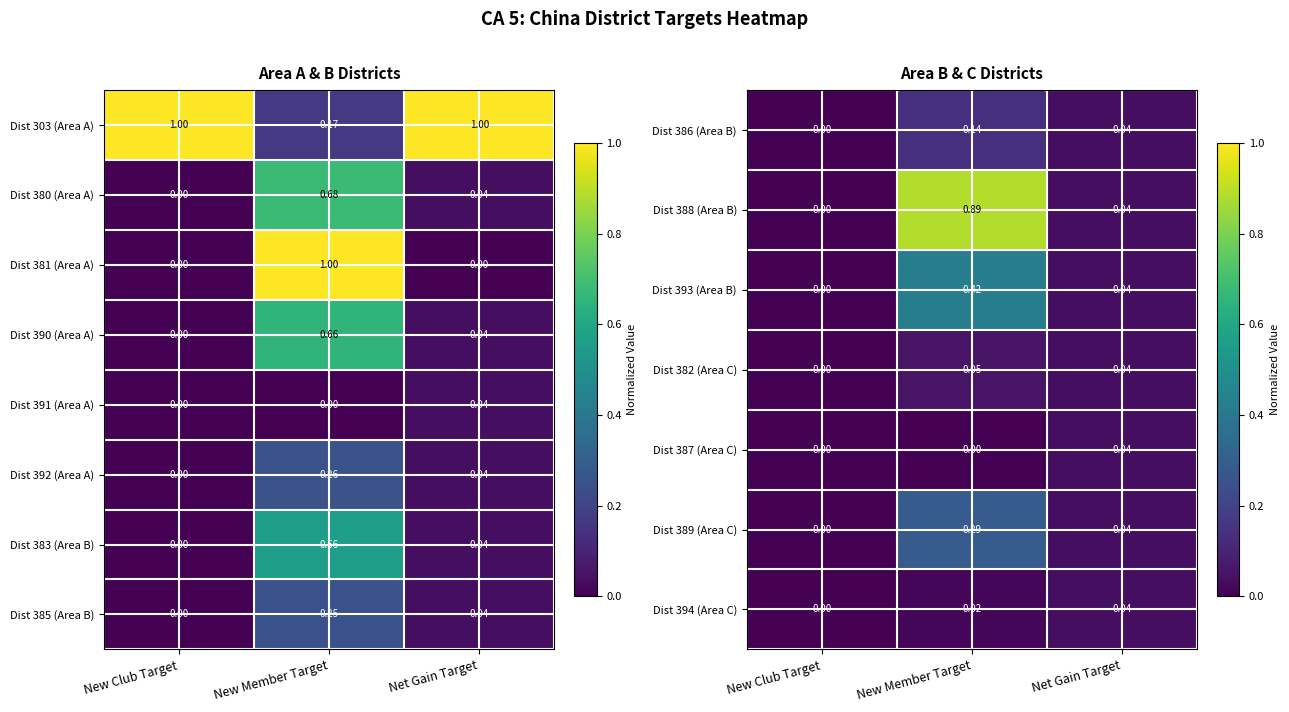

How many values in Dist 385 (Area B) are above zero?

2